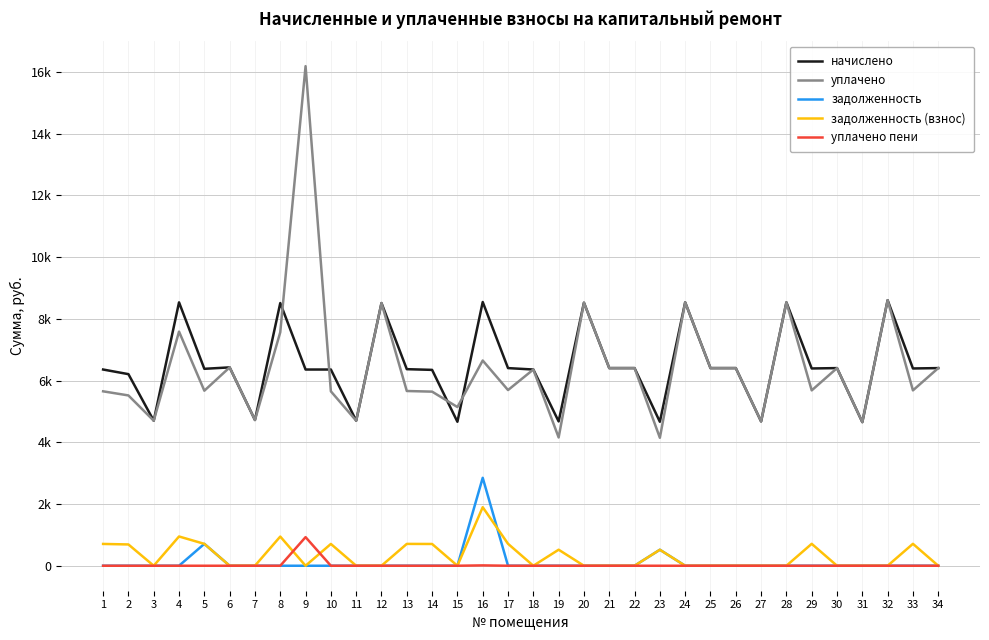

Is this an area chart (filled region under the line)?

No